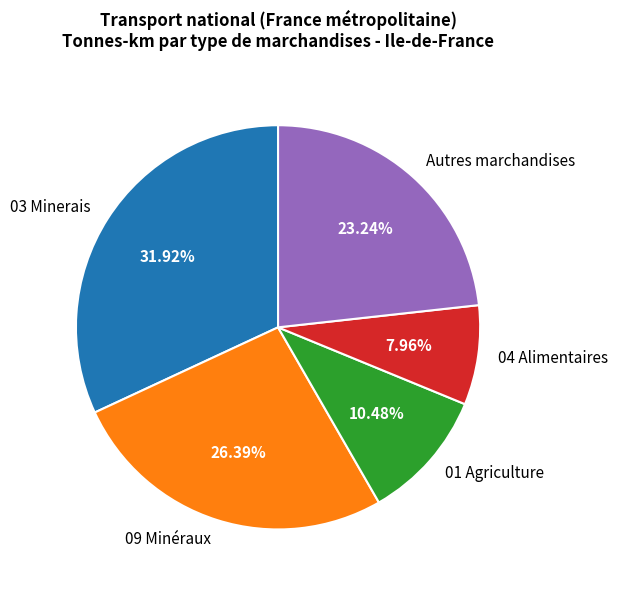

Is the sum of 03 Minerais and 09 Minéraux greater than half?

Yes